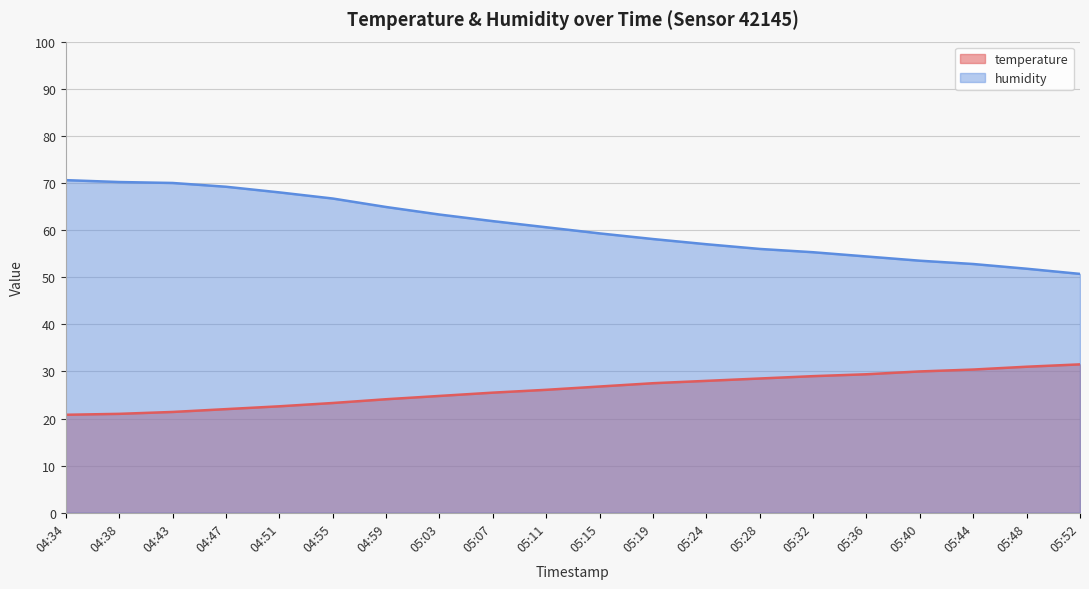

At which label is temperature closest to 26?

05:11